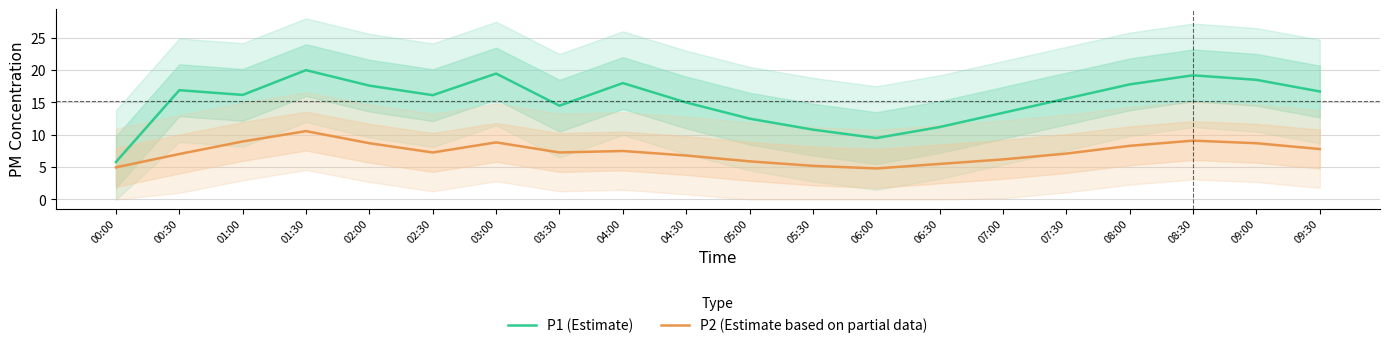

Reading right to left, what are all the values shown in this chart?

P1 (Estimate): 16.7	18.5	19.2	17.8	15.6	13.4	11.2	9.5	10.8	12.5	15.0	18.0	14.5	19.5	16.1	17.6	20.0	16.2	16.9	5.8
P2 (Estimate based on partial data): 7.8	8.7	9.1	8.3	7.1	6.2	5.5	4.8	5.2	5.9	6.8	7.5	7.3	8.8	7.3	8.7	10.6	9.0	7.0	5.0